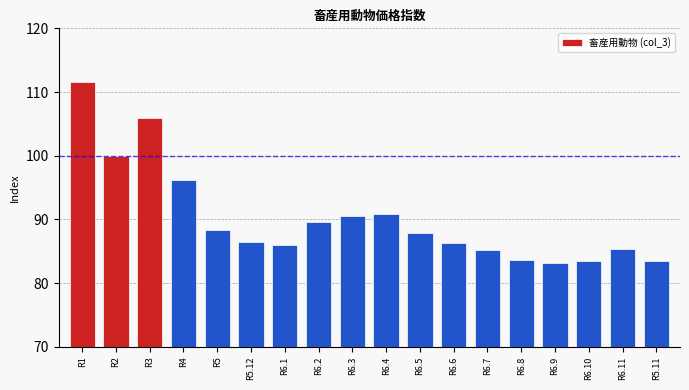

Which has a higher value, R2 or R6.11?

R2